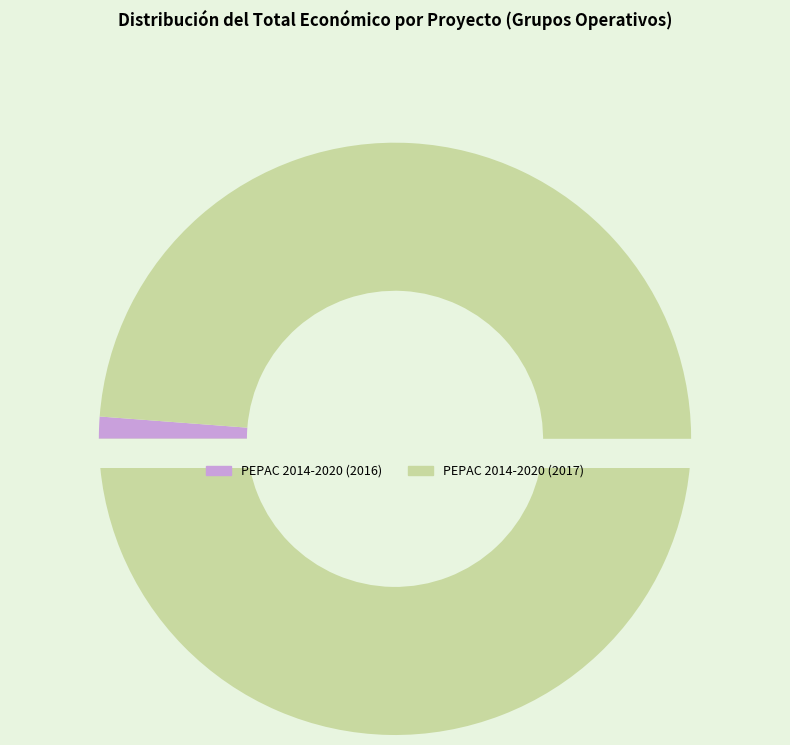

What is the largest slice in the pie chart?

PEPAC 2014-2020 (2017)